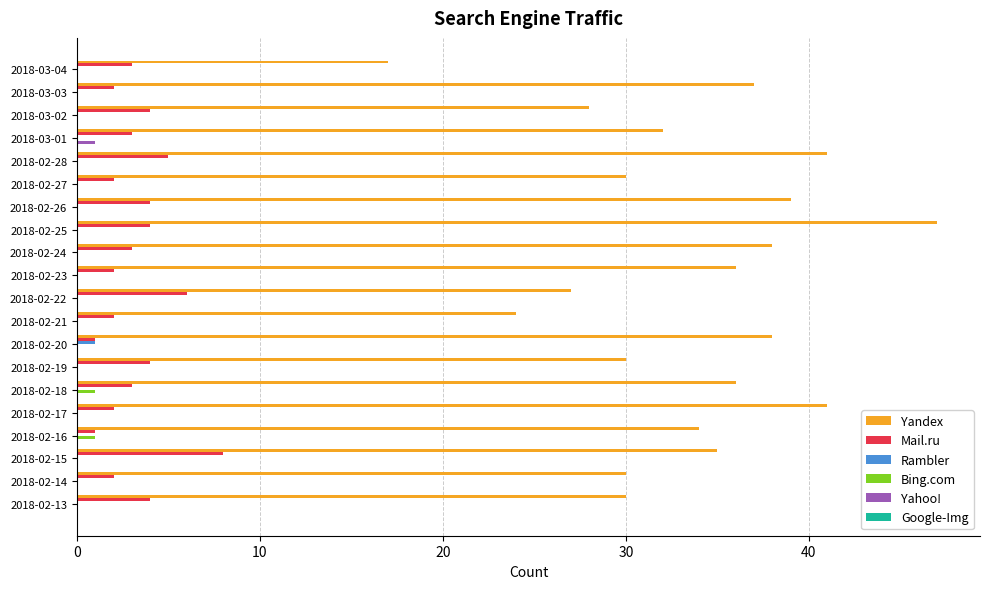

Which category has the highest value across all series?

2018-02-25